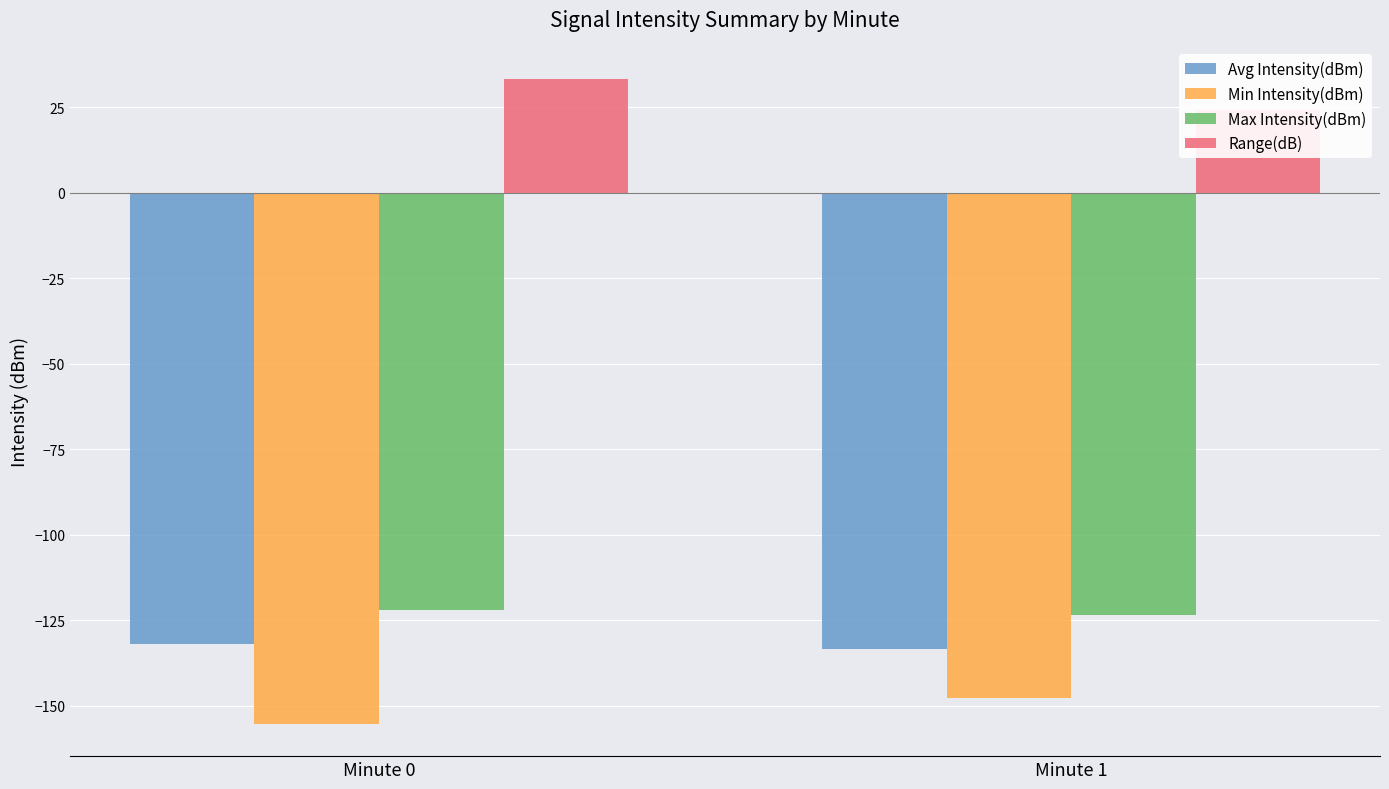

At which category is the sum across all series the highest?

Minute 0